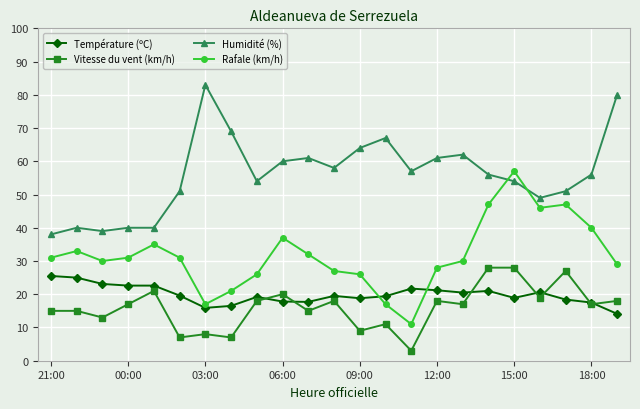

What is the maximum value shown in the chart?

83.0